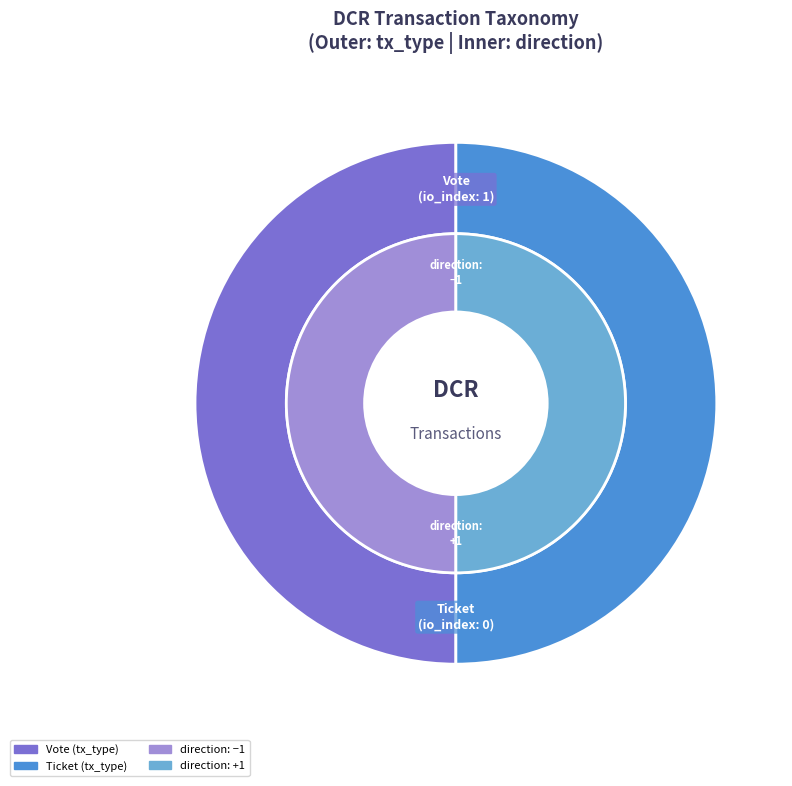

Is Vote the majority of the pie?

Yes